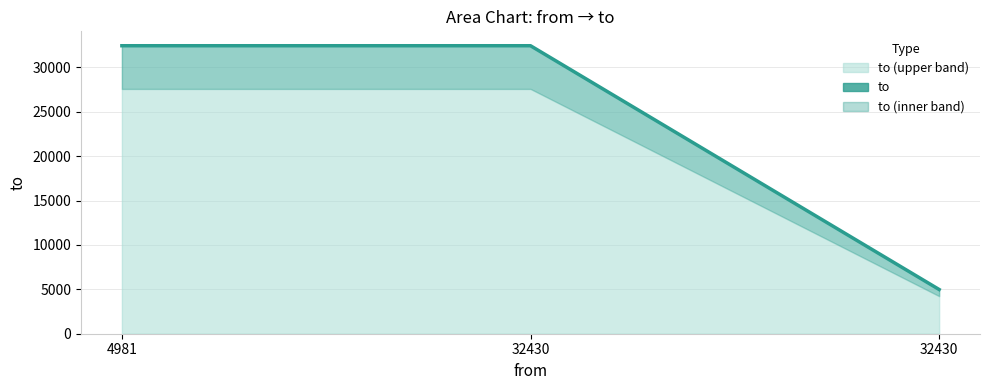

Count the values in the range 4981 to 32434.

3